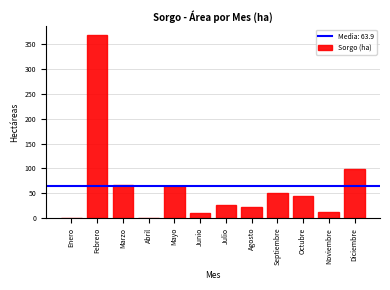

Reading left to right, transcribe all the data shown in this chart.

Enero=0.0	Febrero=367.4	Marzo=67.3	Abril=0.0	Mayo=64.4	Junio=9.8	Julio=25.8	Agosto=23.0	Septiembre=51.1	Octubre=45.3	Noviembre=12.6	Diciembre=99.6